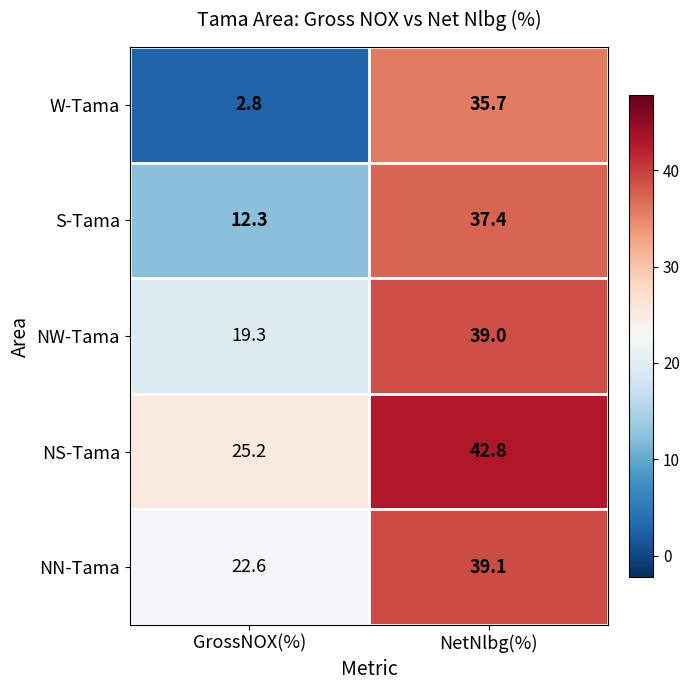

What is the maximum value shown in the chart?

42.8